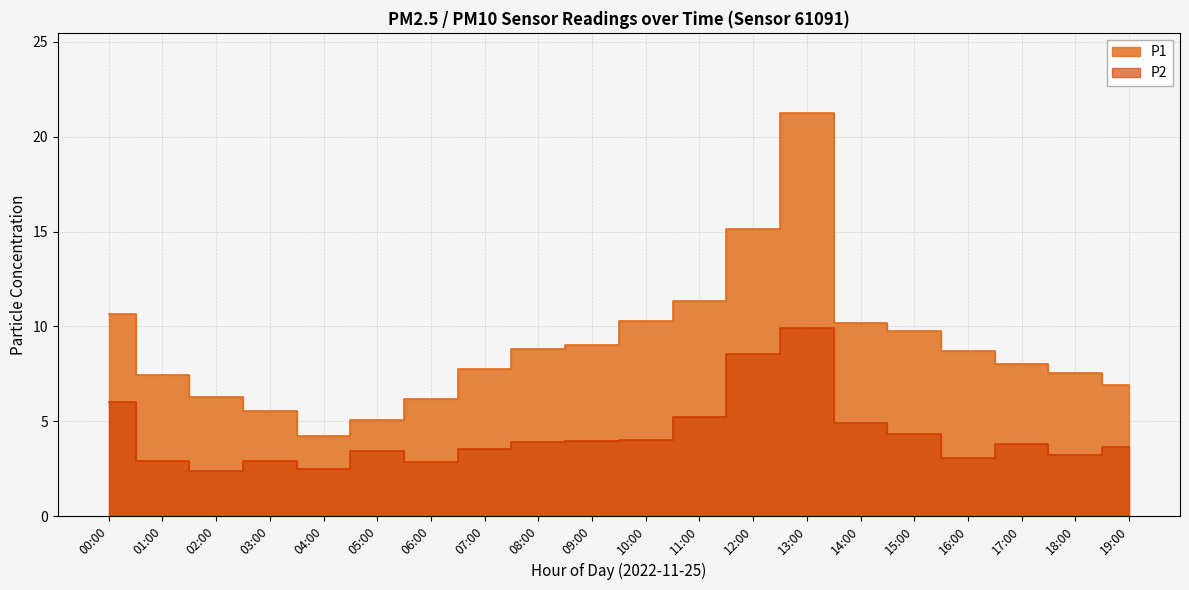

True or false: P2 and P1 intersect in this chart.

False